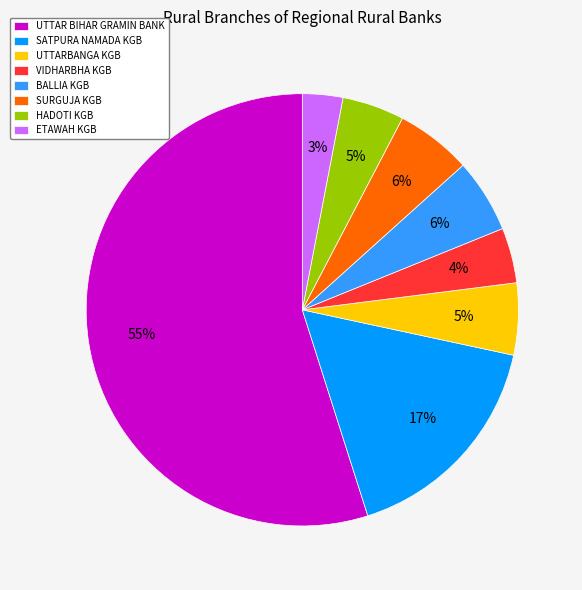

How many slices are in this pie chart?

8